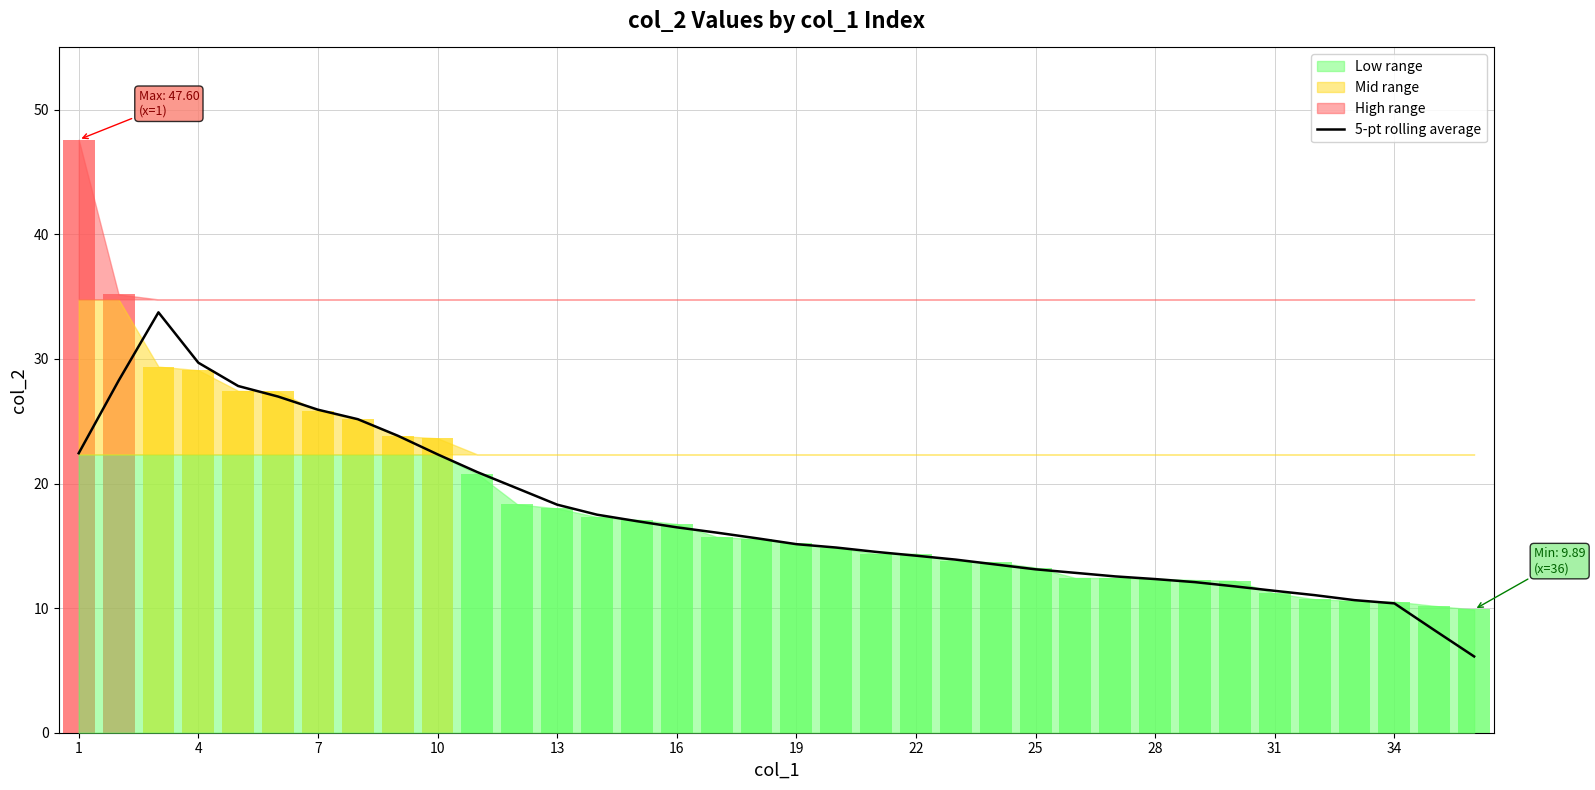

What is the average value?

17.4